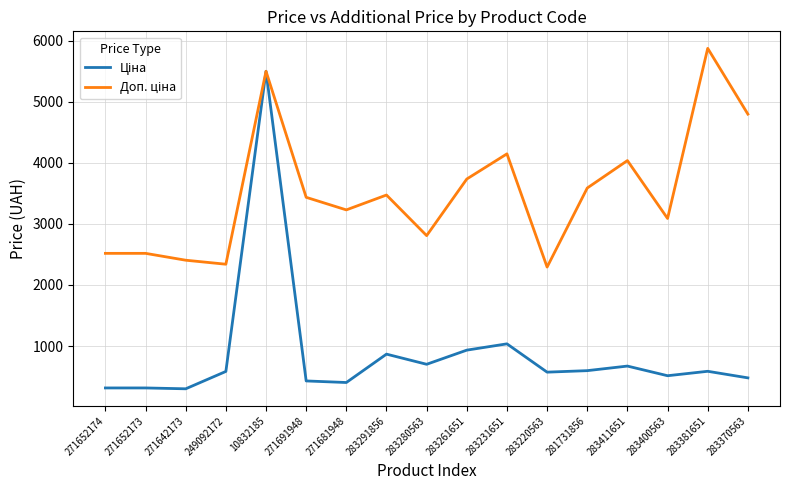

What is the spread (max minus min) of values at 283231651?

3109.4